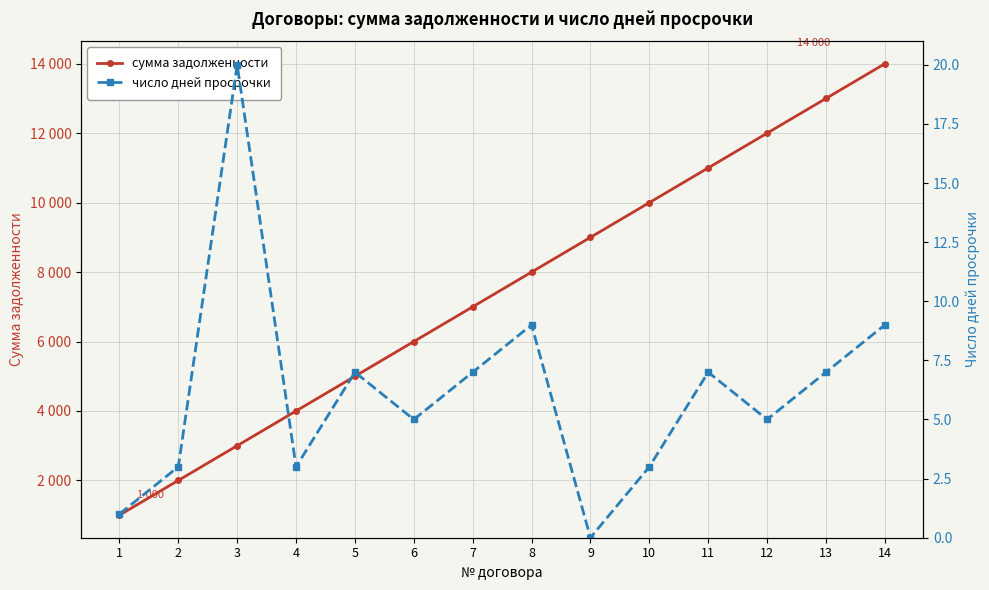

Which series has the largest total across all categories?

сумма задолженности